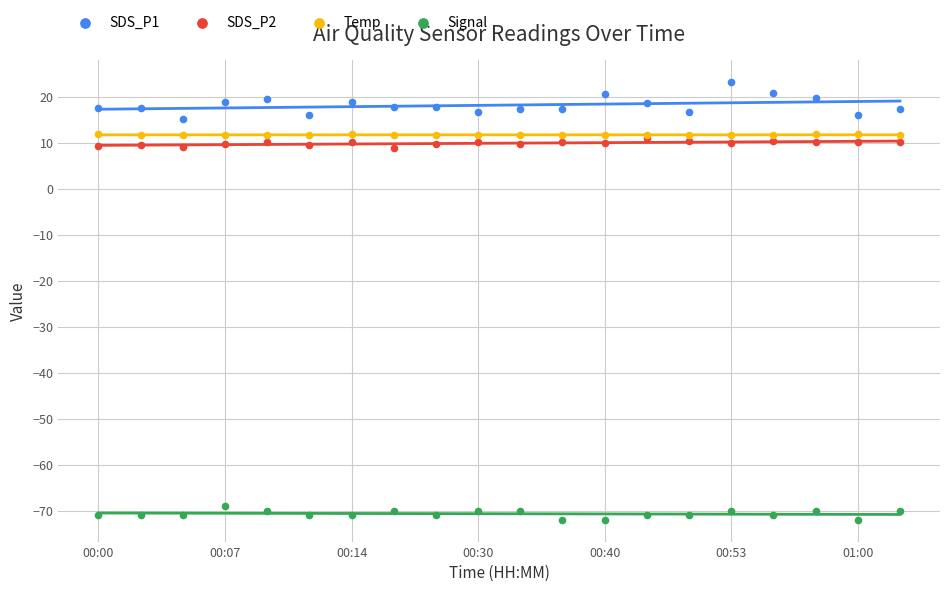

What are all the series names shown in the legend?

SDS_P1, SDS_P2, Temp, Signal